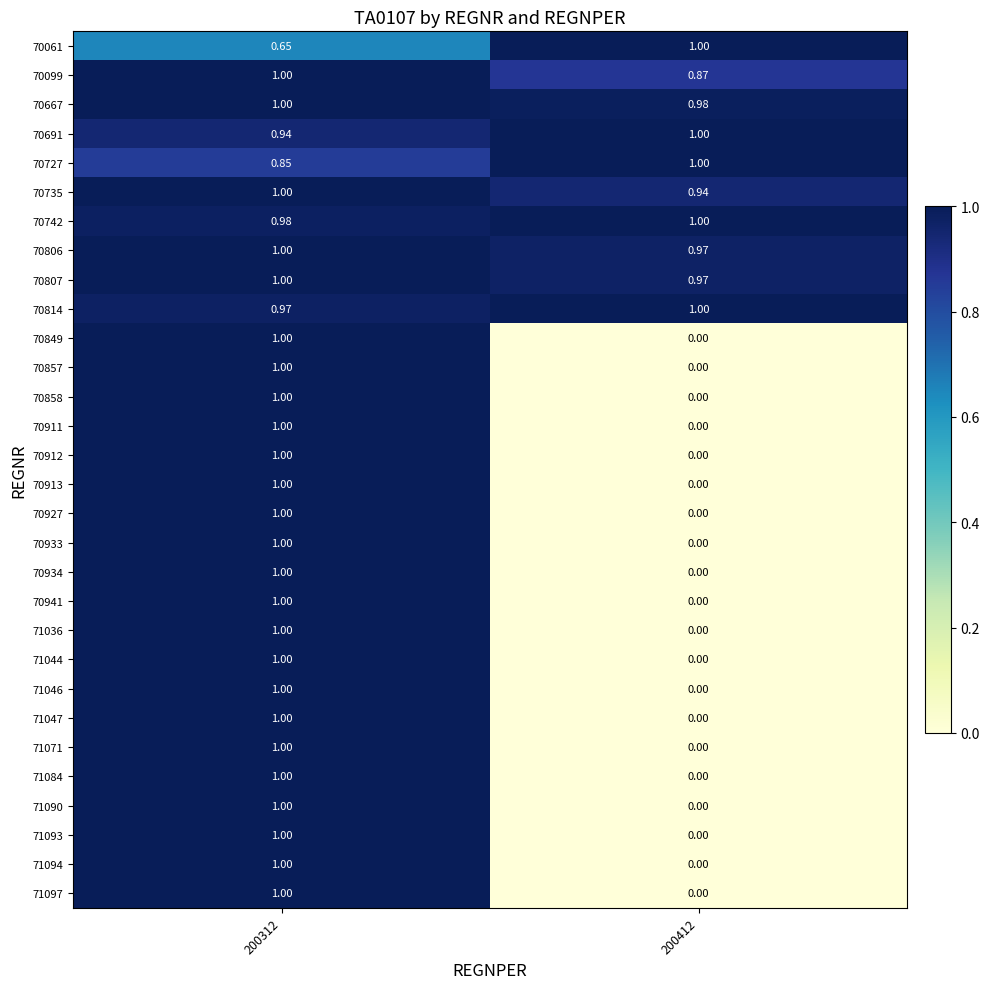

Is the value of 70099 at 200412 greater than the value of 71036 at 200312?

No